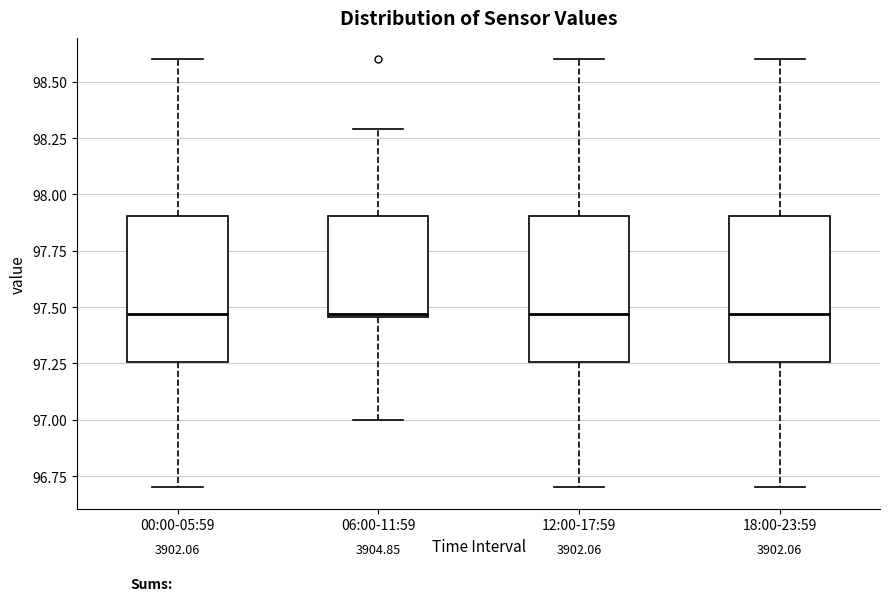

Reading left to right, transcribe this box plot: for each box, give where its median line is, the range the box spans, and where its two whiskers end, as read against the y-axis. The values are not printed on the chart, so give them approximately, as read against the axis.

00:00-05:59: median 97.45, box 97.25 to 97.90, whiskers 96.70 to 98.60
06:00-11:59: median 97.45 (just above the box's lower edge), box 97.45 to 97.90, whiskers 97.00 to 98.30
12:00-17:59: median 97.45, box 97.25 to 97.90, whiskers 96.70 to 98.60
18:00-23:59: median 97.45, box 97.25 to 97.90, whiskers 96.70 to 98.60